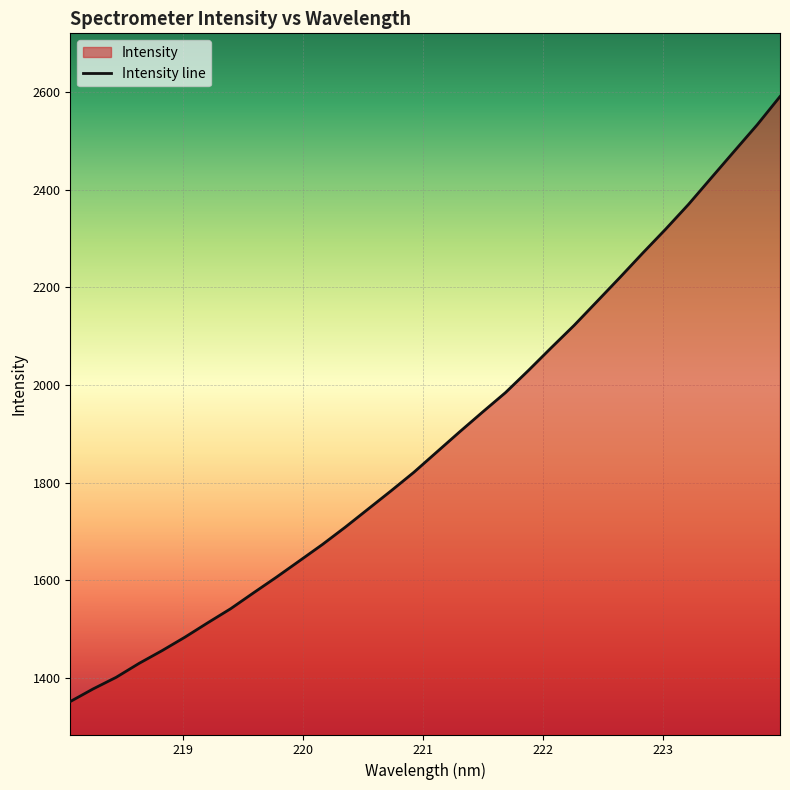

What is the difference between the maximum and minimum values?

1240.1